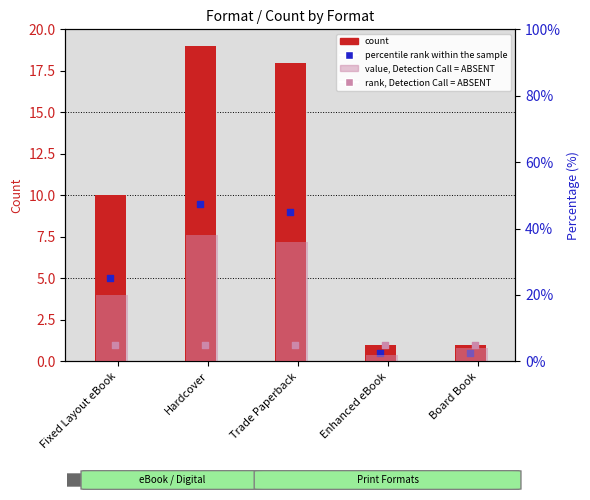

At how many categories does at least one series exceed 17?

3